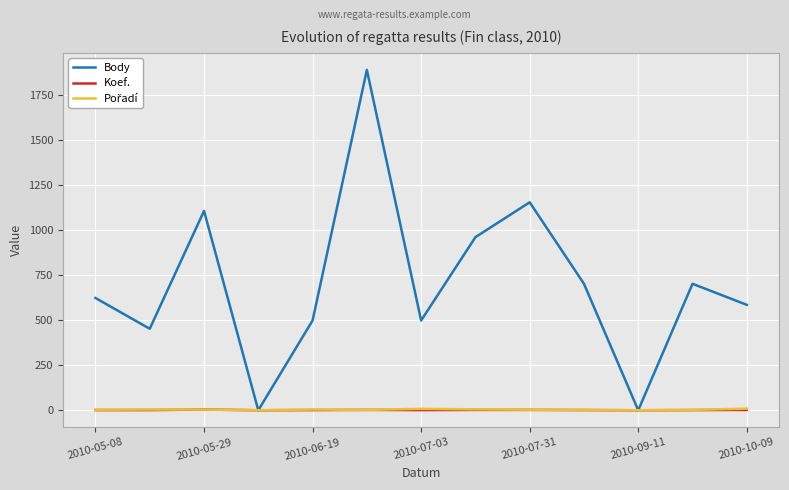

Count the number of categories in the chart.

13